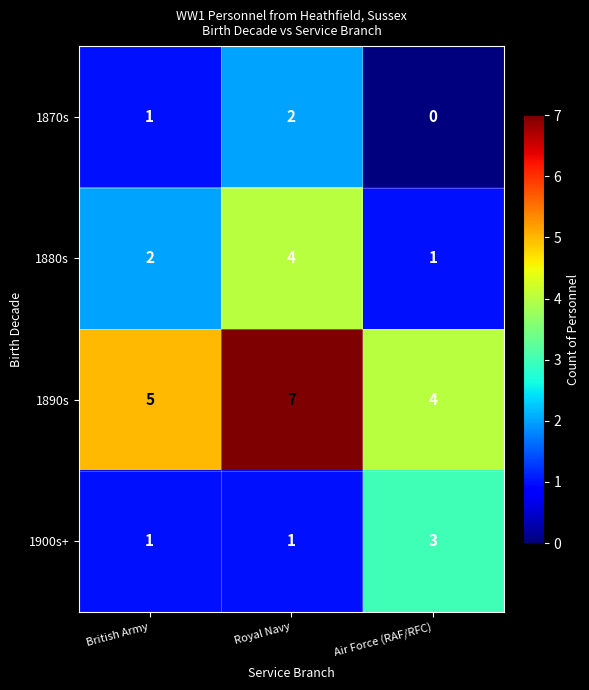

Reading left to right, list all the values displayed in this chart.

1870s: 1	2	0
1880s: 2	4	1
1890s: 5	7	4
1900s+: 1	1	3